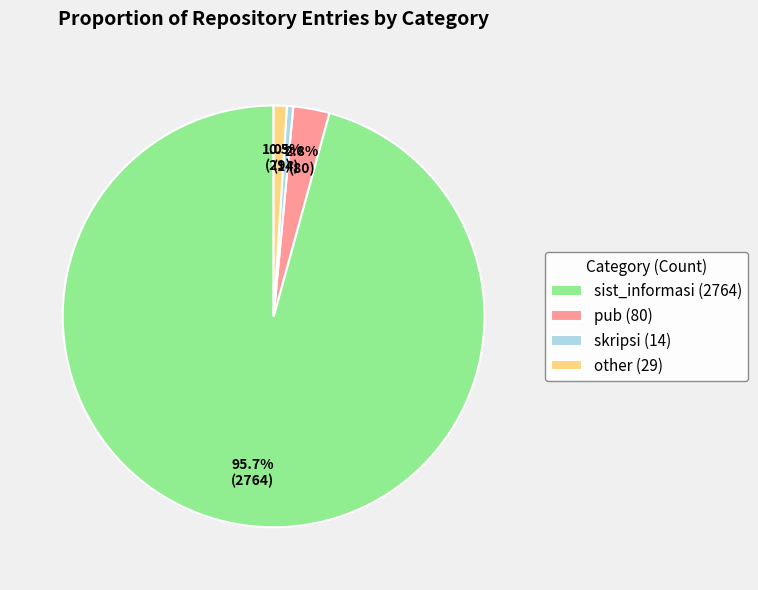

Is there any slice that represents more than half of the pie?

Yes